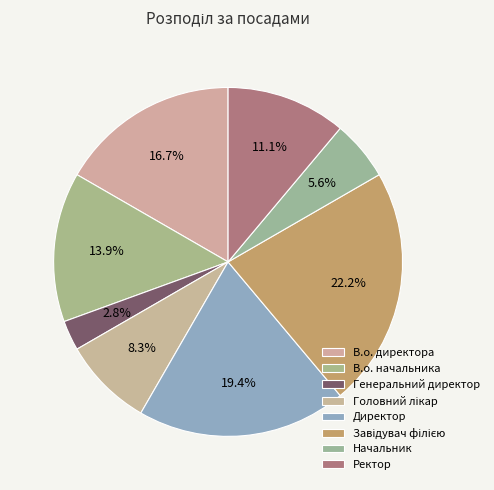

The Завідувач філією slice represents 22% of the pie. True or false?

True